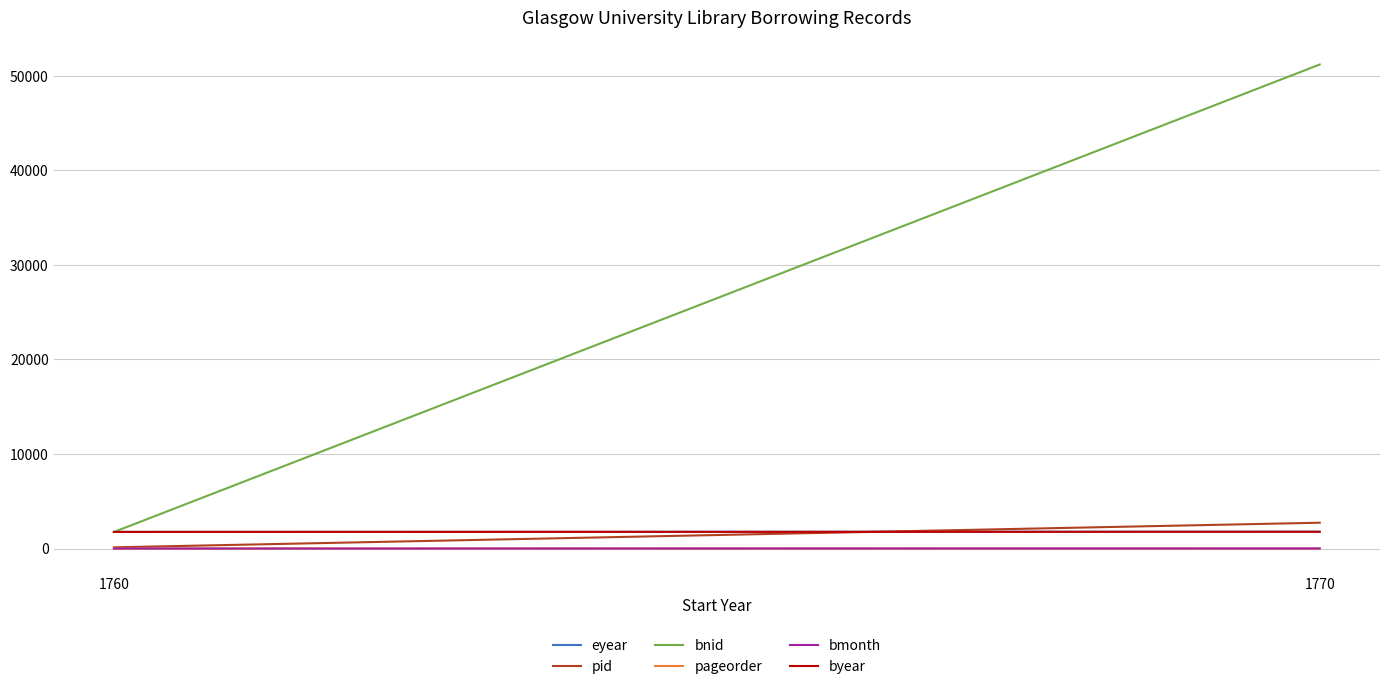

Which series changed the most between 1760 and 1770?

bnid